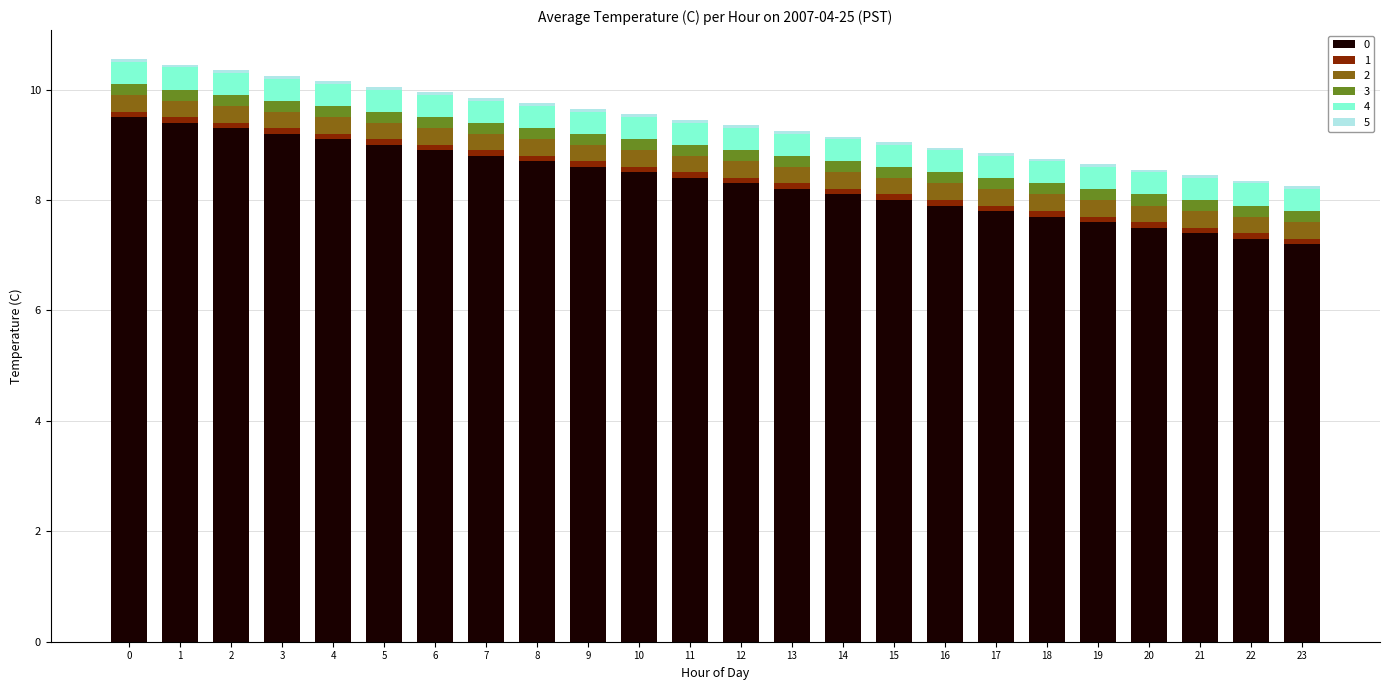

What is the value of the 0 bar at the 3rd from the left?

9.3